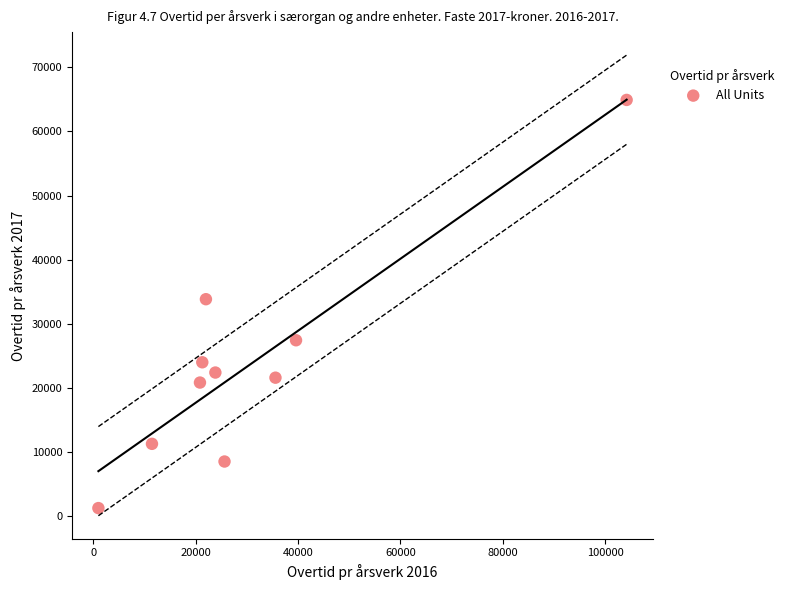

What is the average Y value?

23626.5